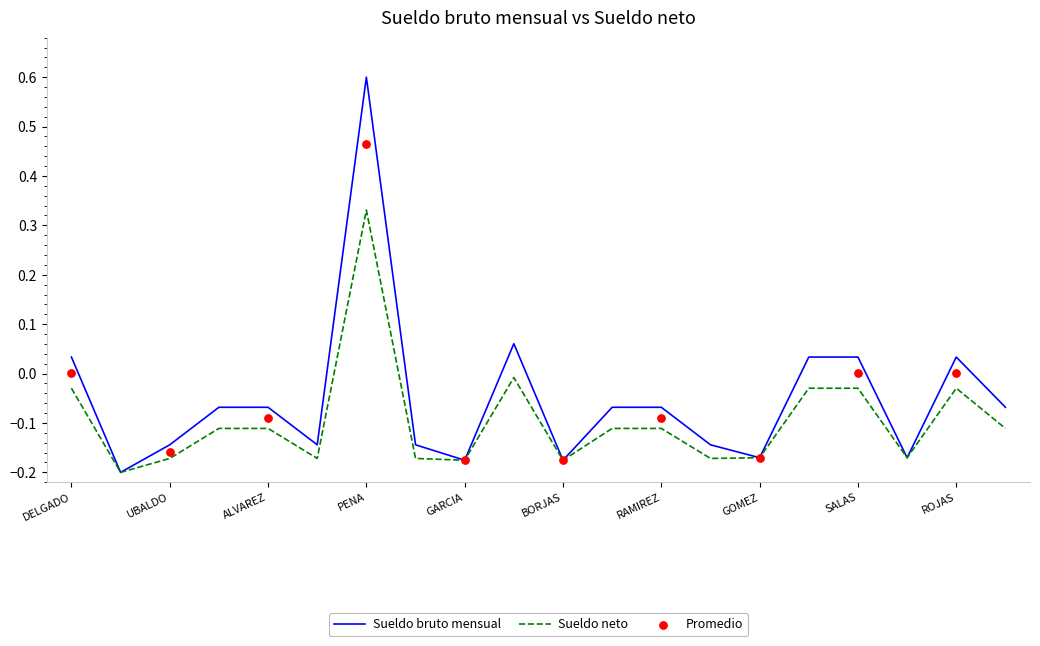

Is the value of Sueldo neto at SALAS greater than the value of Sueldo bruto mensual at BORJAS?

Yes